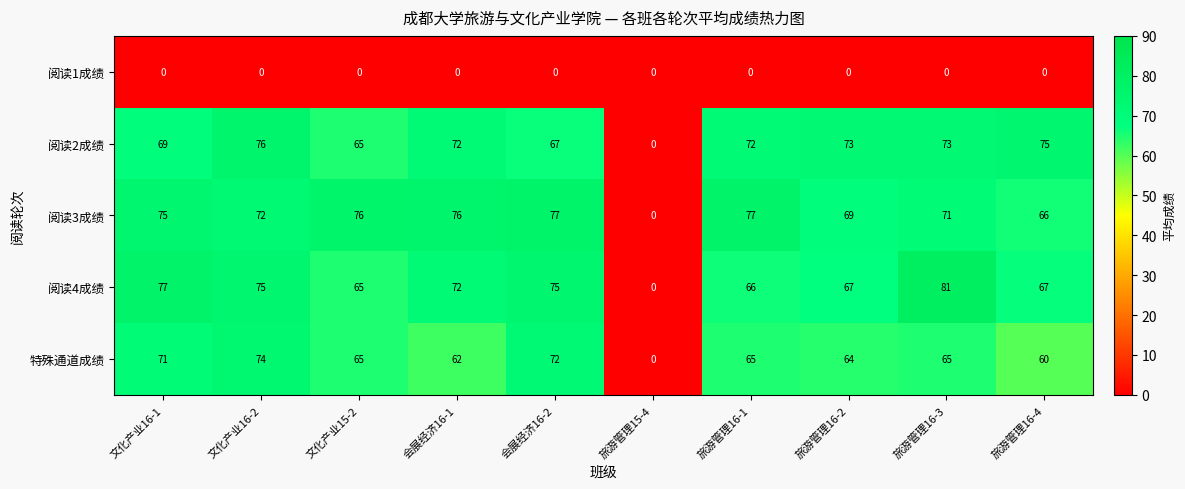

What is the spread (max minus min) of values at 会展经济16-1?

76